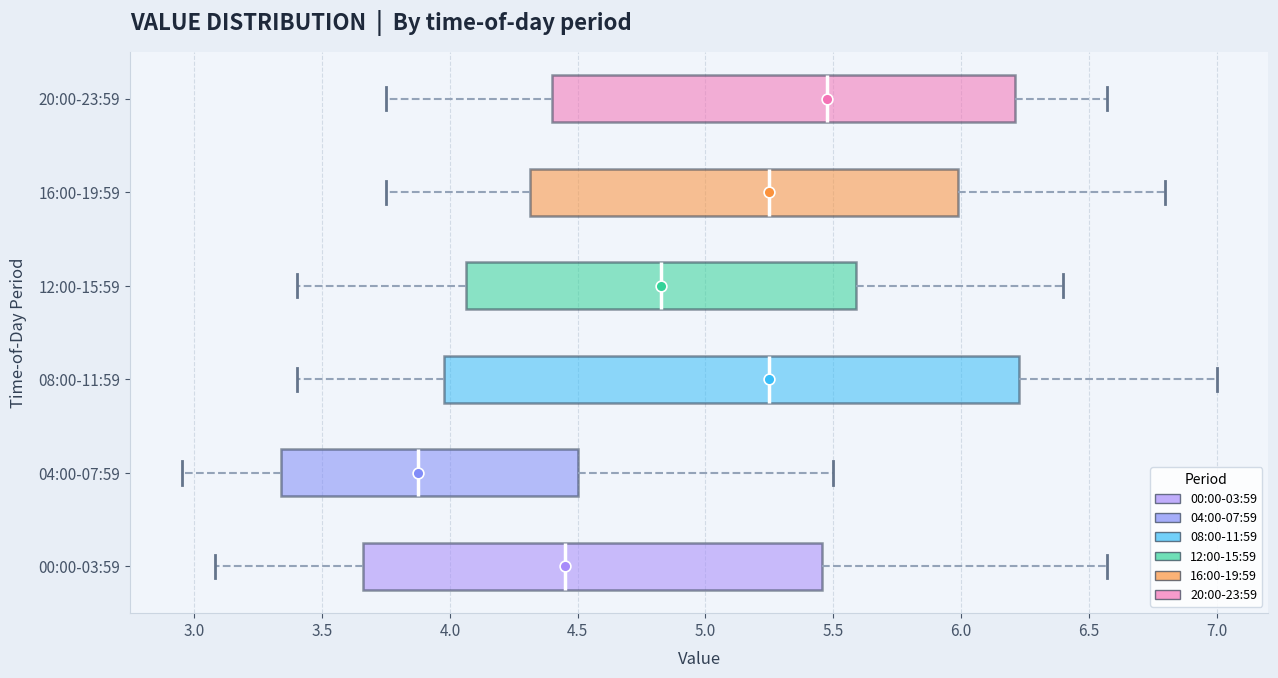

Comparing the boxes themselves (not the whiskers), which one is the widest?

08:00-11:59